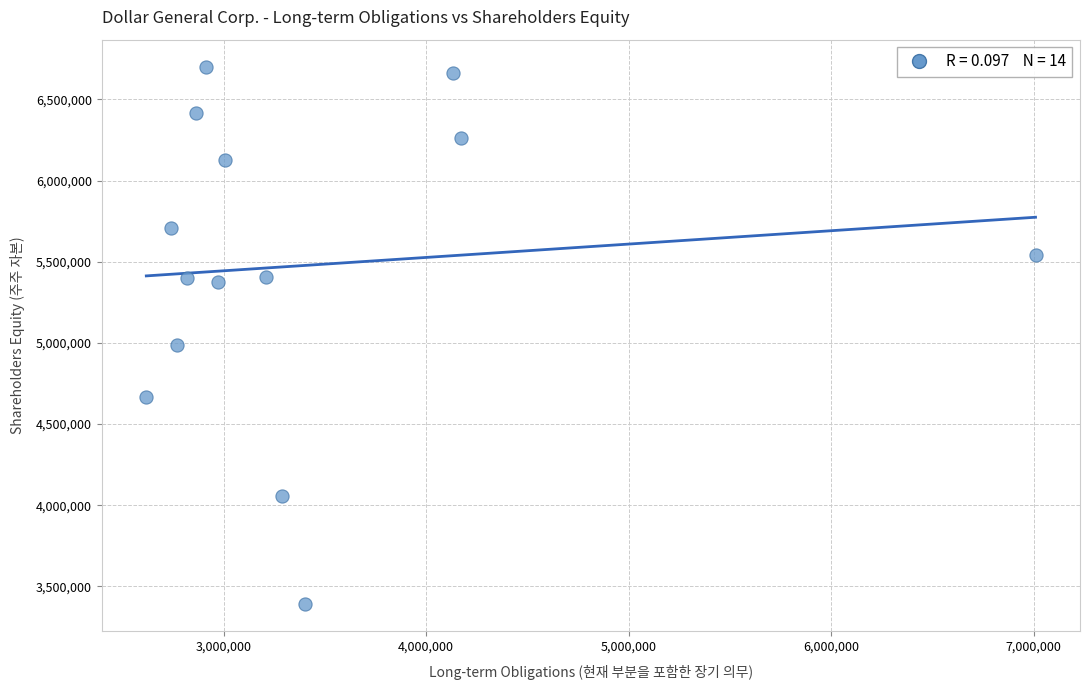

What Y value in the scatter plot is closest to 5046399?

4985330